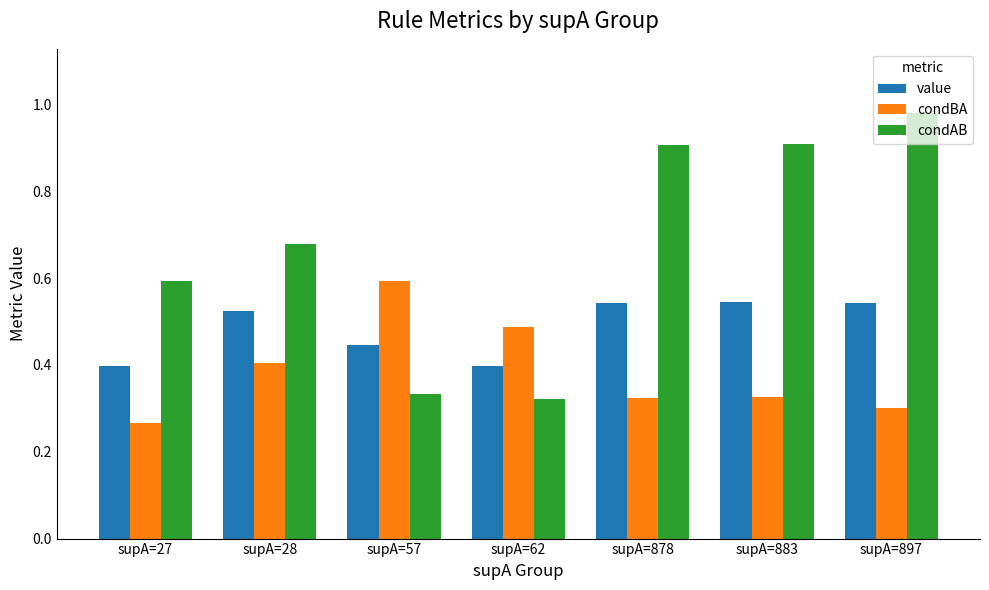

Which category has the highest value across all series?

supA=897